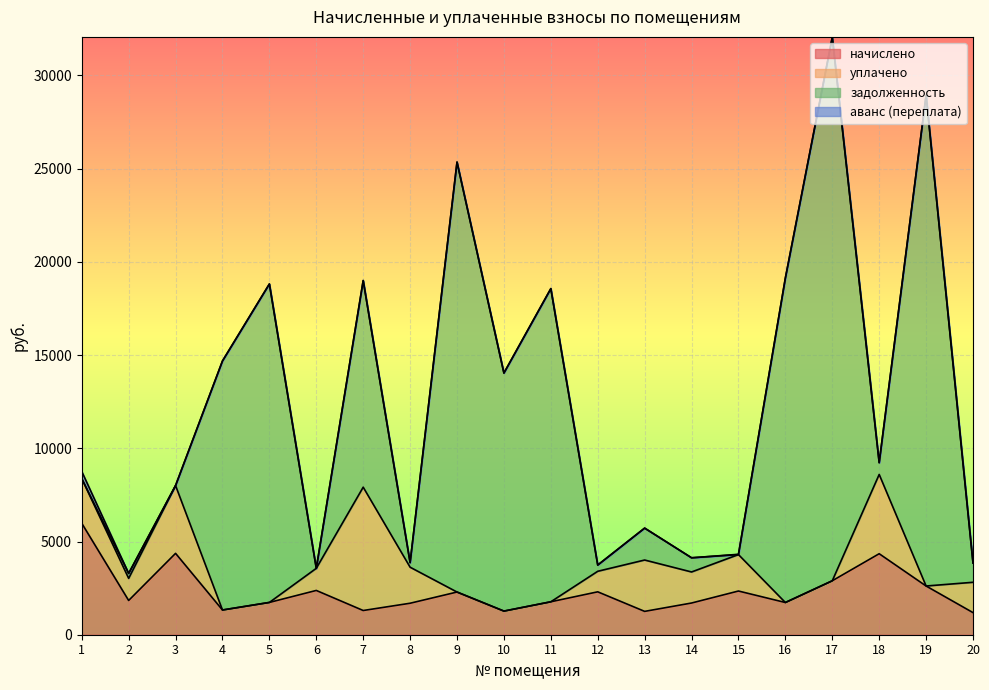

How many interior local peaks does the задолженность series have?

8